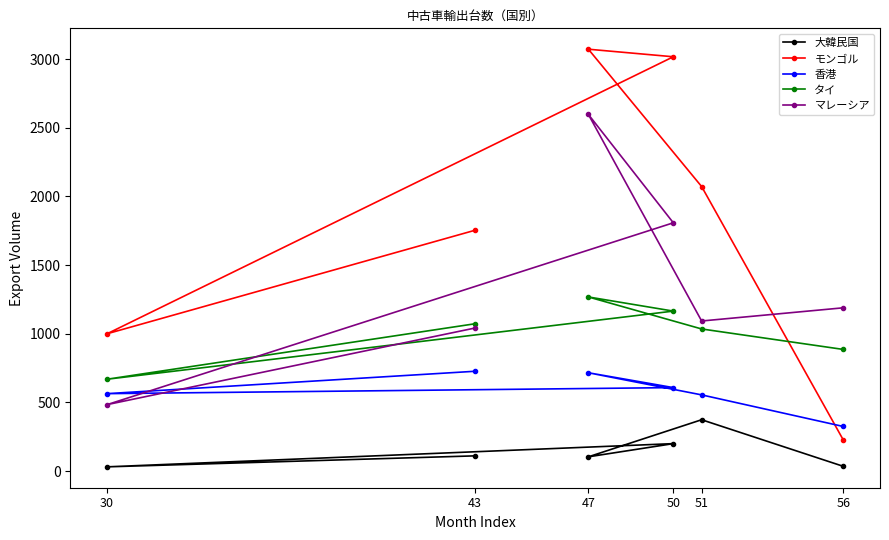

True or false: 香港 has more than 1 interior local peaks.

False